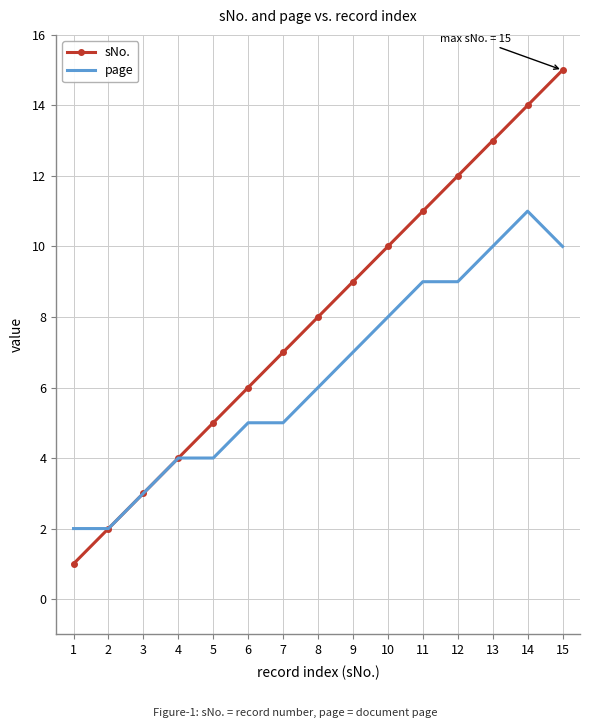

At which label is sNo. closest to 8?

8